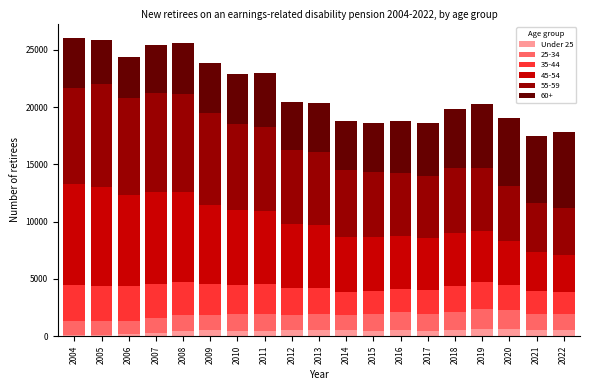

What are all the series names shown in the legend?

Under 25, 25-34, 35-44, 45-54, 55-59, 60+